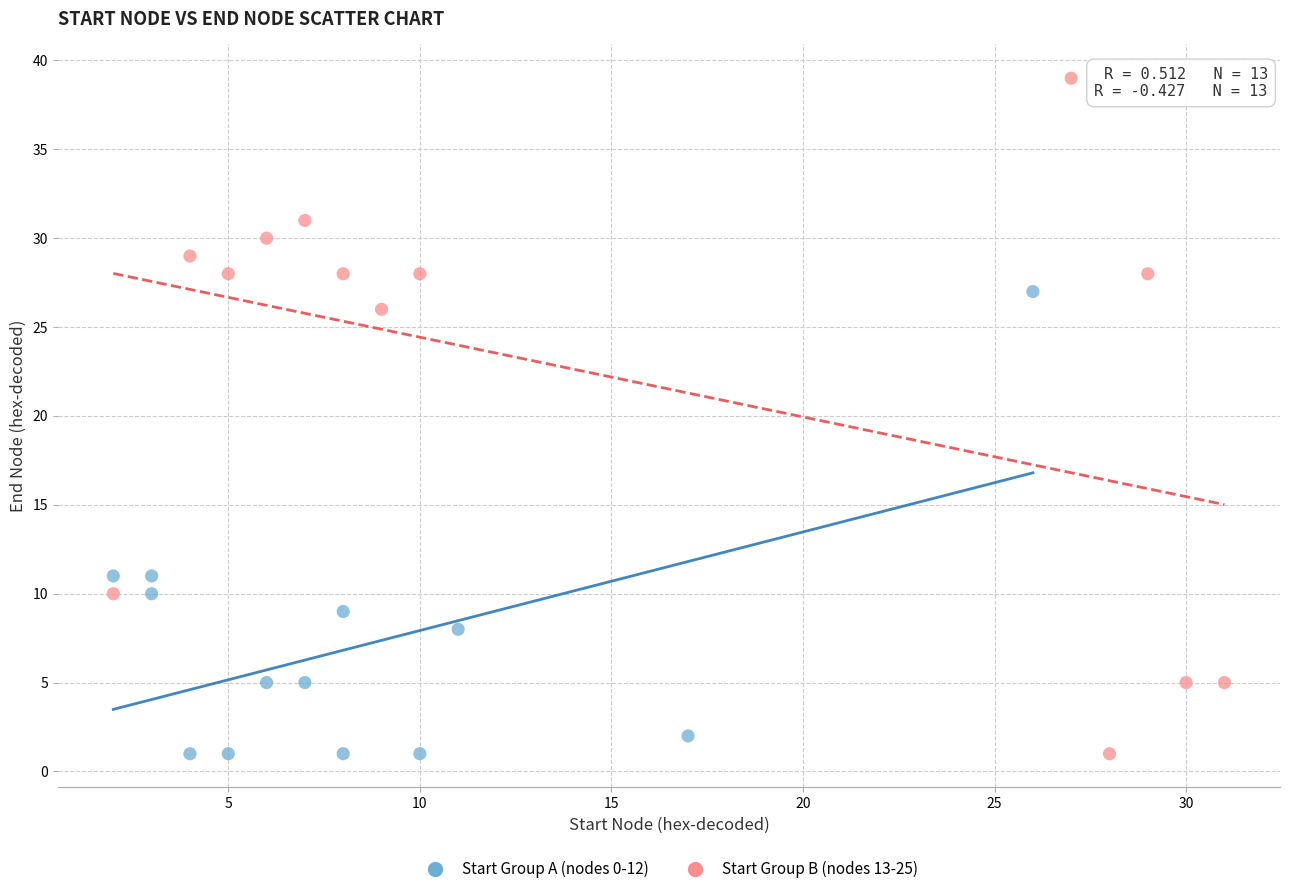

Which series has the largest Y range (max minus min)?

Start Group B (nodes 13-25)